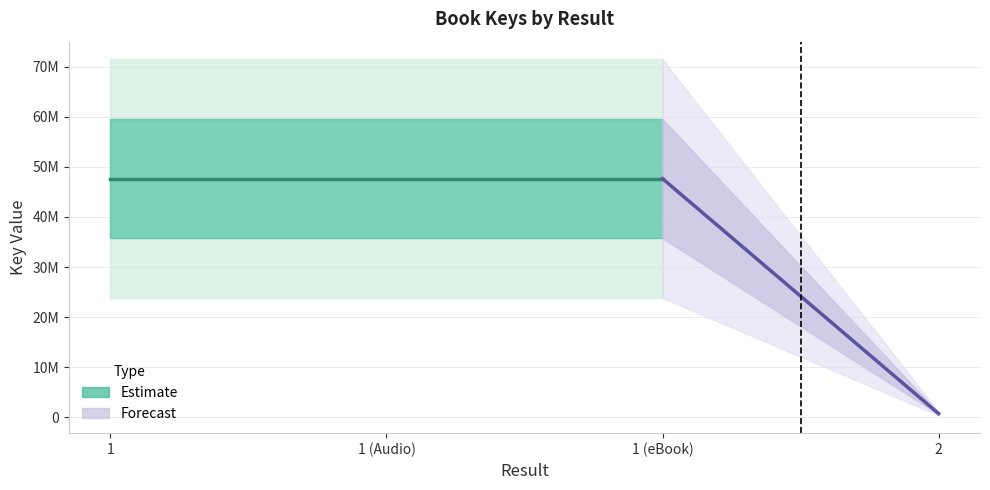

Which label corresponds to the largest value in the chart?

1